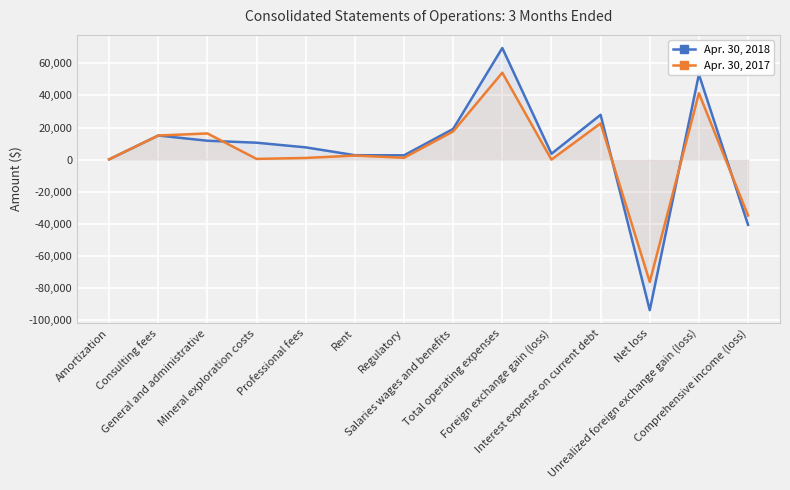

How many data points in Apr. 30, 2018 are less than 10530?

7